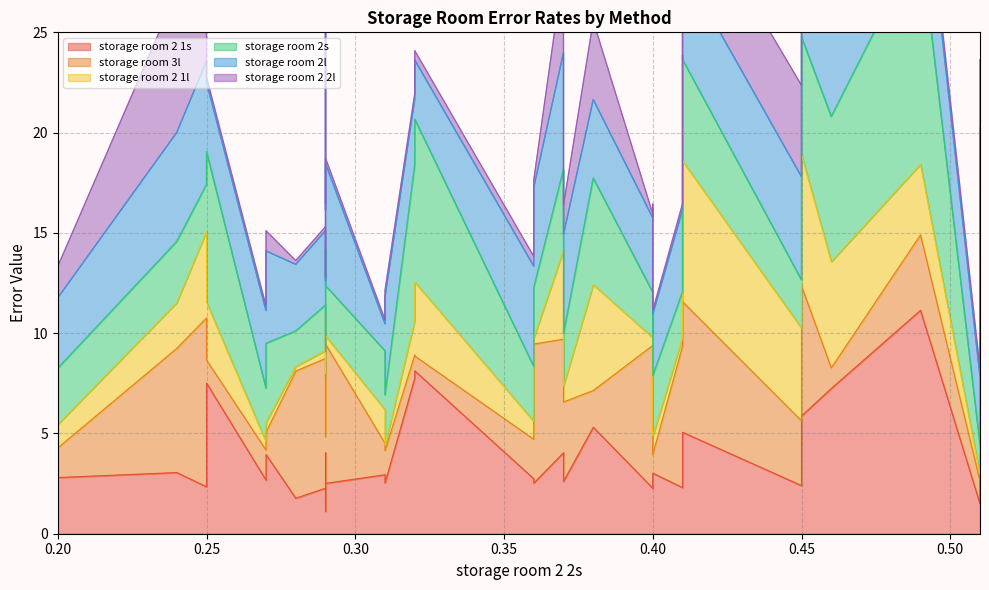

How many lines are shown in the chart?

6